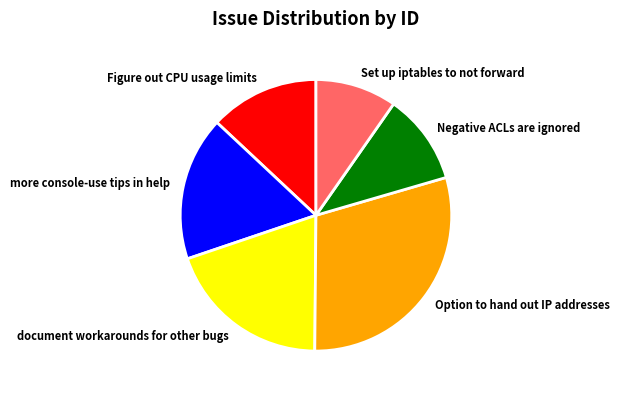

The more console-use tips in help slice represents 24% of the pie. True or false?

False